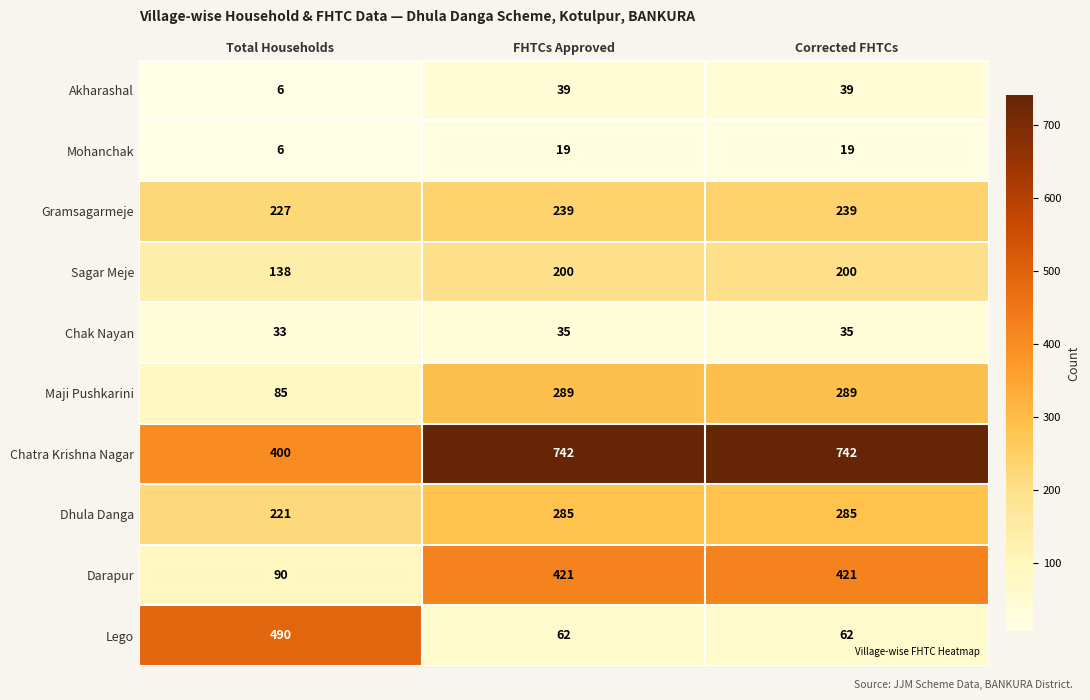

Is it true that Chak Nayan equals 45 at Total Households?

False